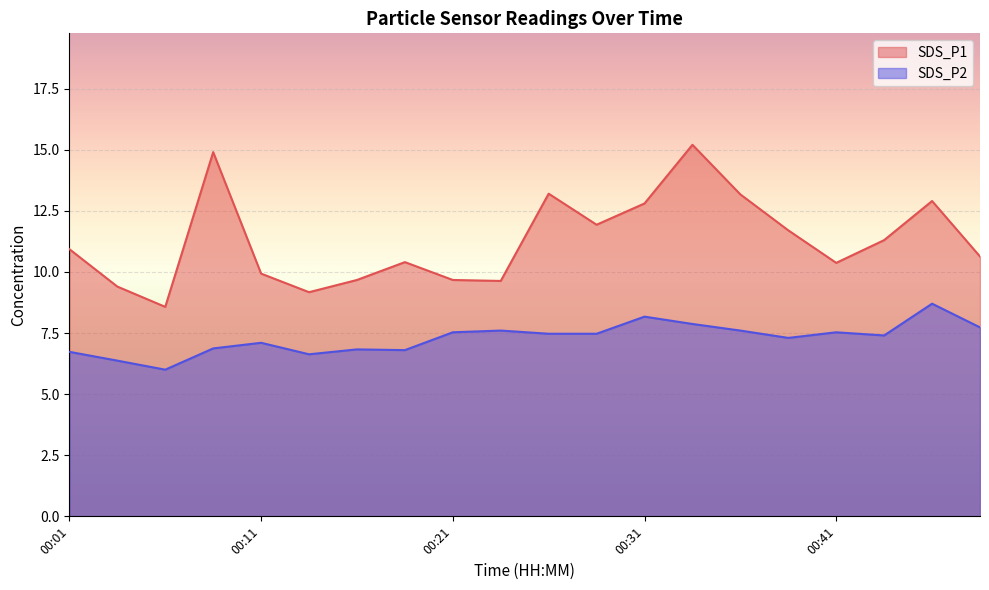

Which label corresponds to the smallest value in the chart?

00:06